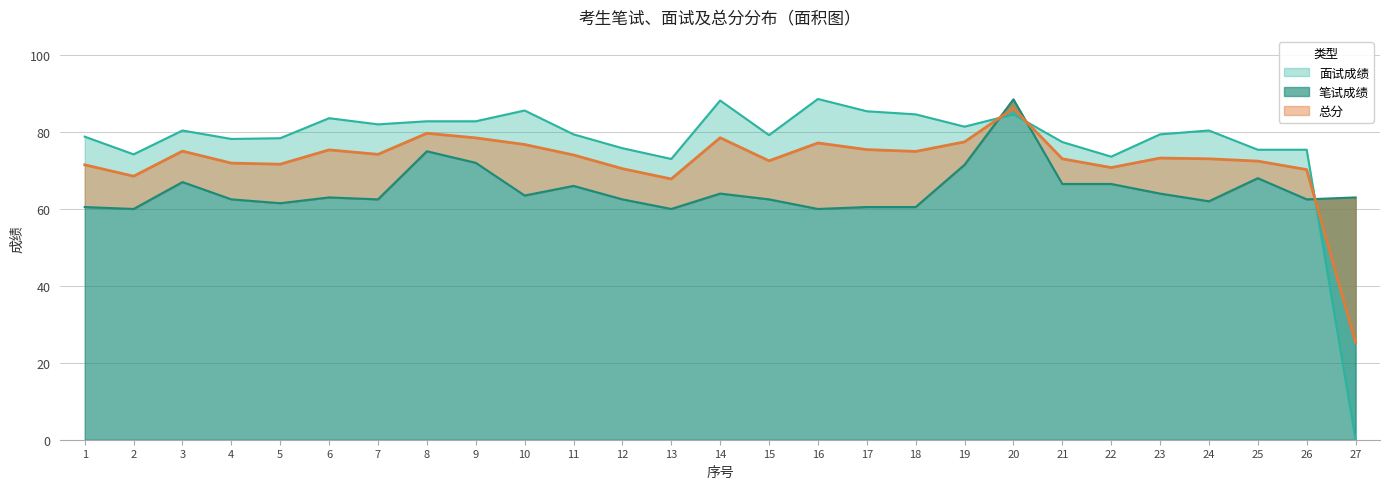

True or false: 面试成绩 has more than 2 interior local peaks.

True